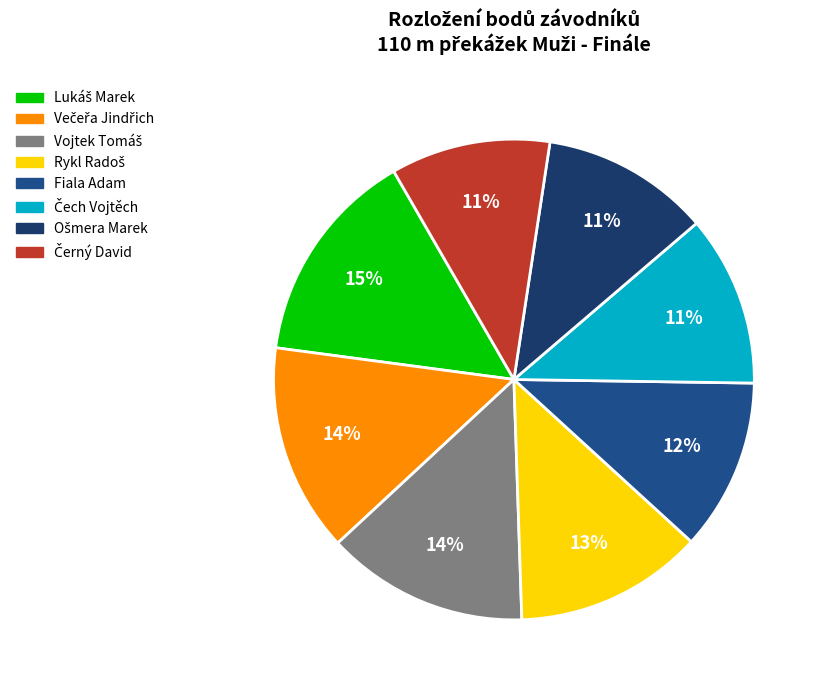

Combined, what portion of the pie is Lukáš Marek and Večeřa Jindřich?

28.6%